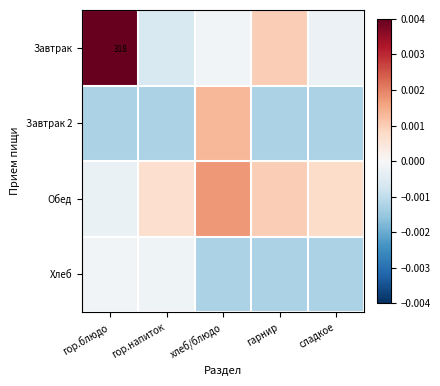

Which series has the largest total across all categories?

Завтрак